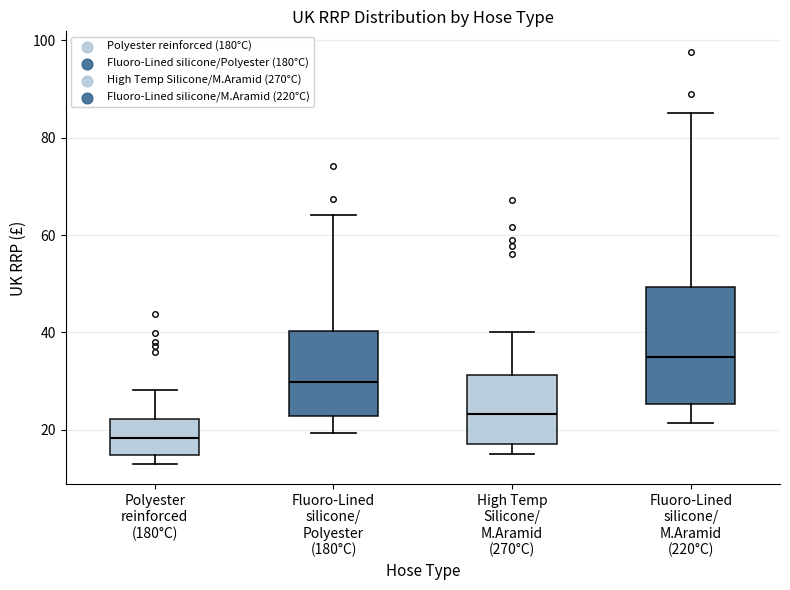

Where is the upper edge of the box for Polyester reinforced (180°C) on the y-axis? The values are not printed on the chart, so give them approximately, as read against the axis.

22